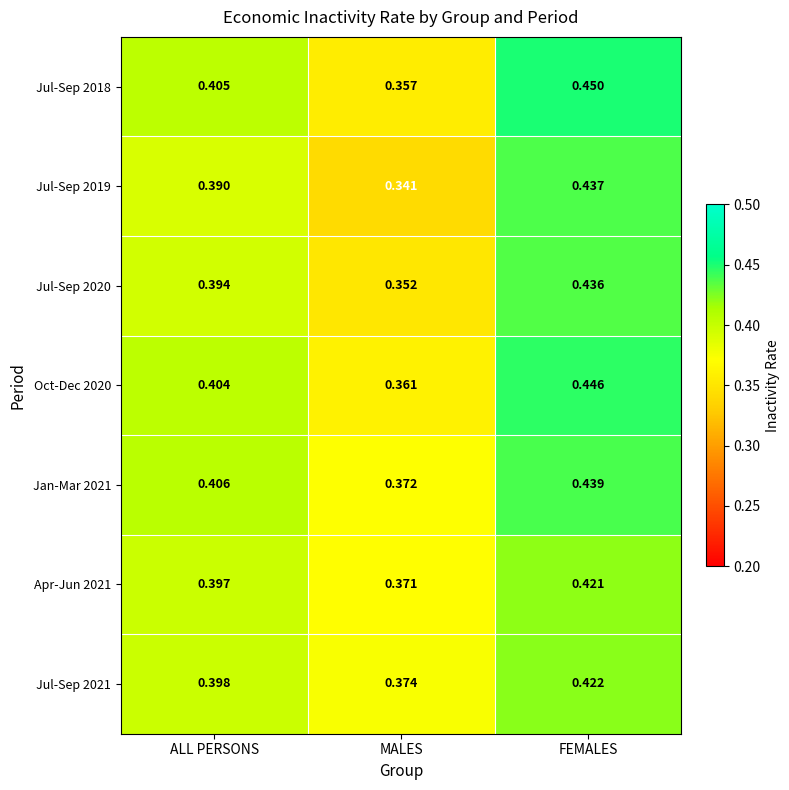

List the labels in order of Jul-Sep 2018 value, largest first.

FEMALES, ALL PERSONS, MALES